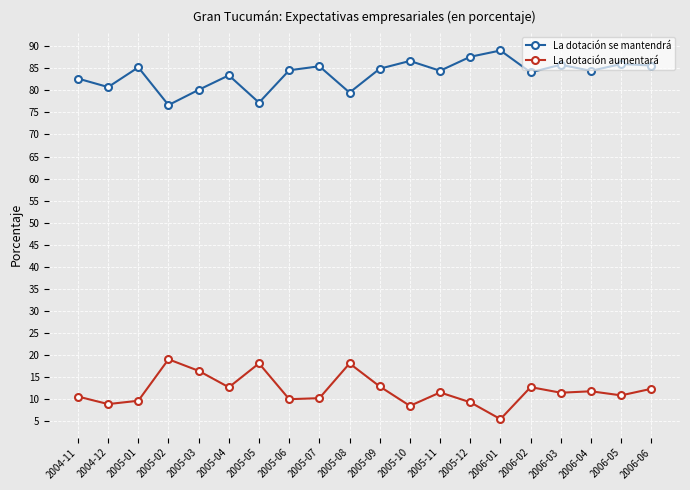

Where does the La dotación se mantendrá series first go above 84?

2005-01